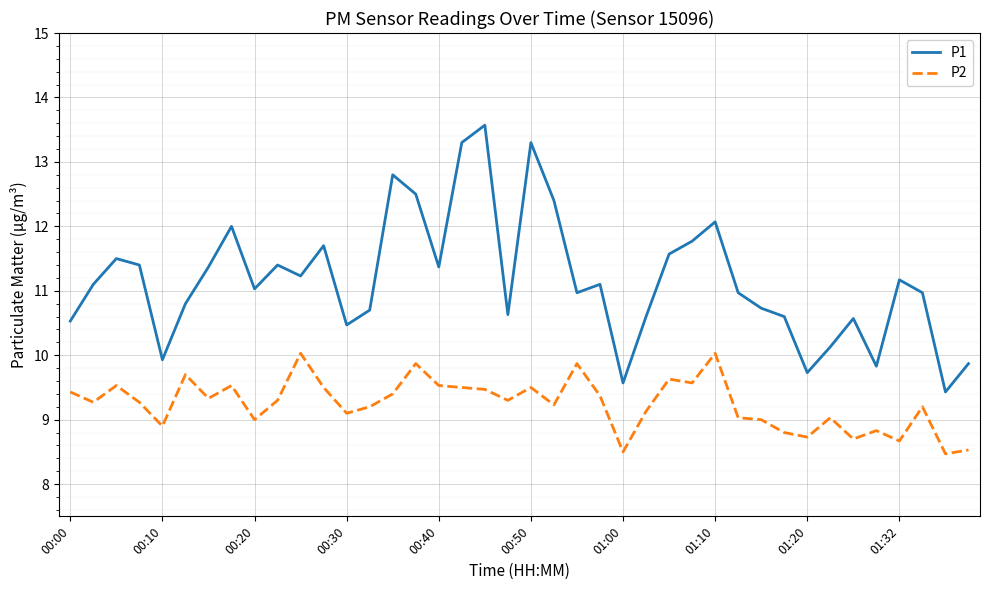

True or false: P1 and P2 intersect in this chart.

False